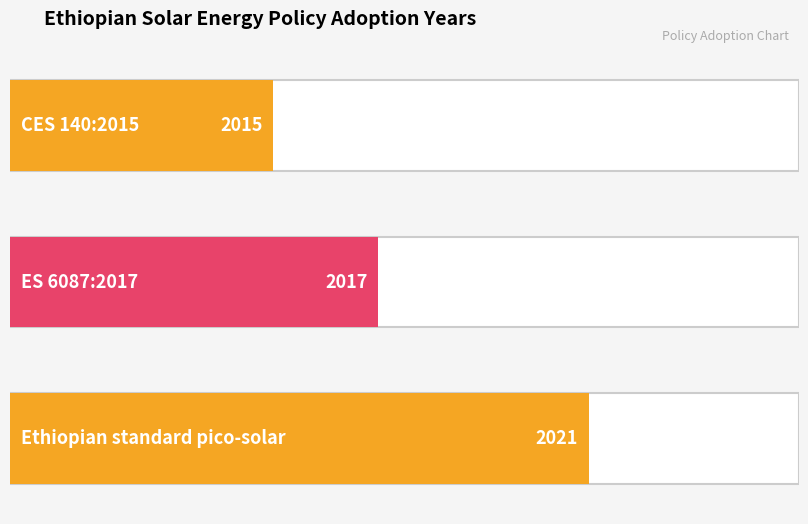

What is the label of the 2nd bar from the left?

ES 6087:2017